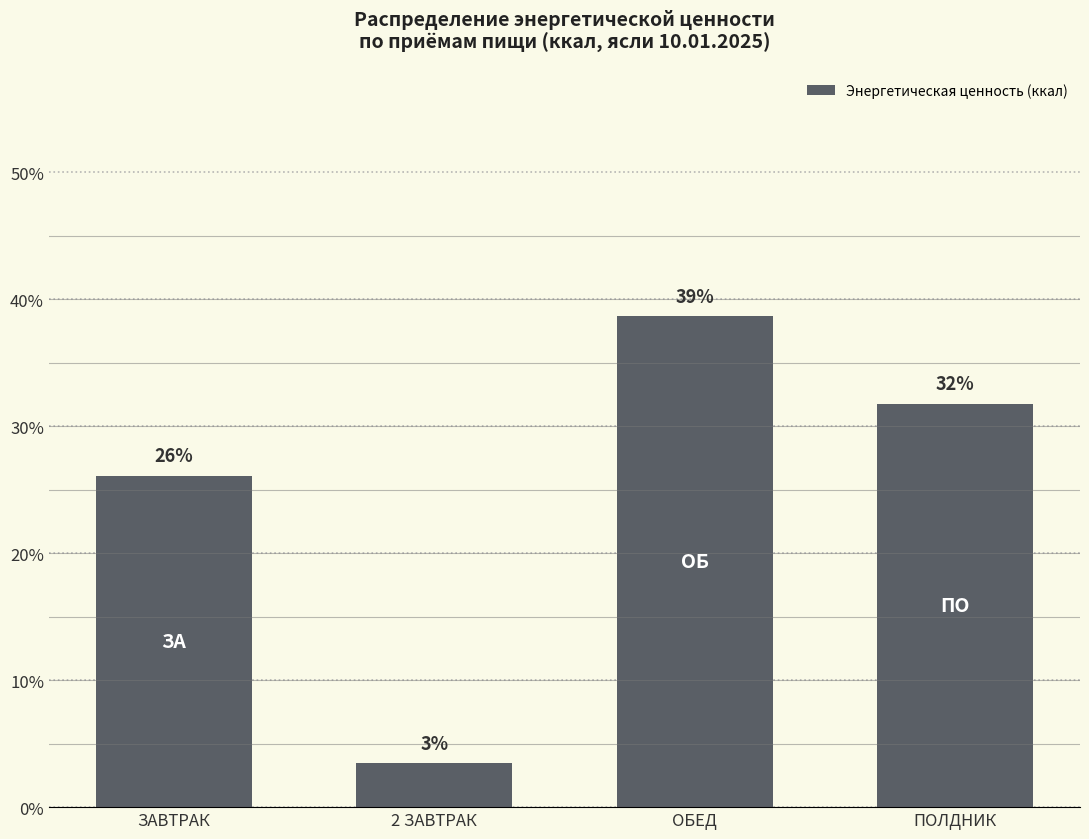

What is the sum of the values at 2 ЗАВТРАК and ЗАВТРАК?

29.6